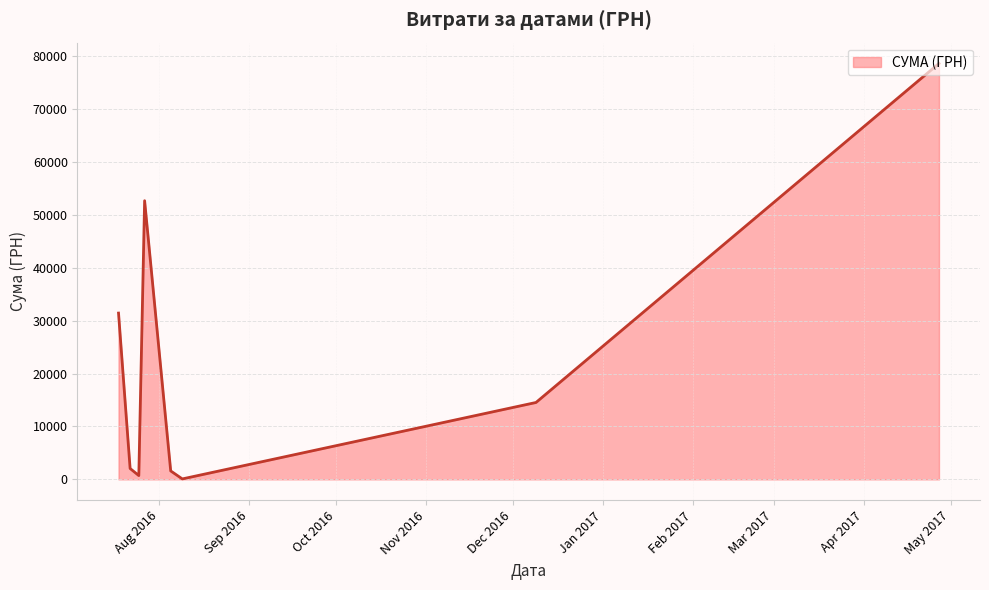

Count the number of categories in the chart.

8